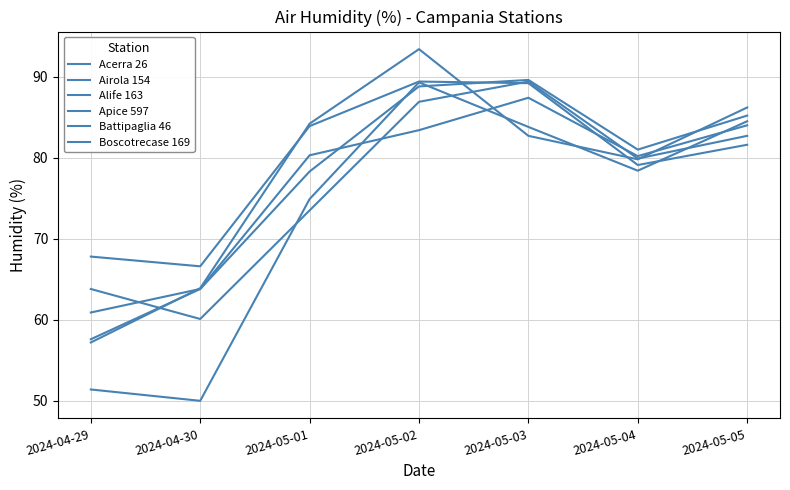

True or false: Airola 154 and Alife 163 cross at least once.

True